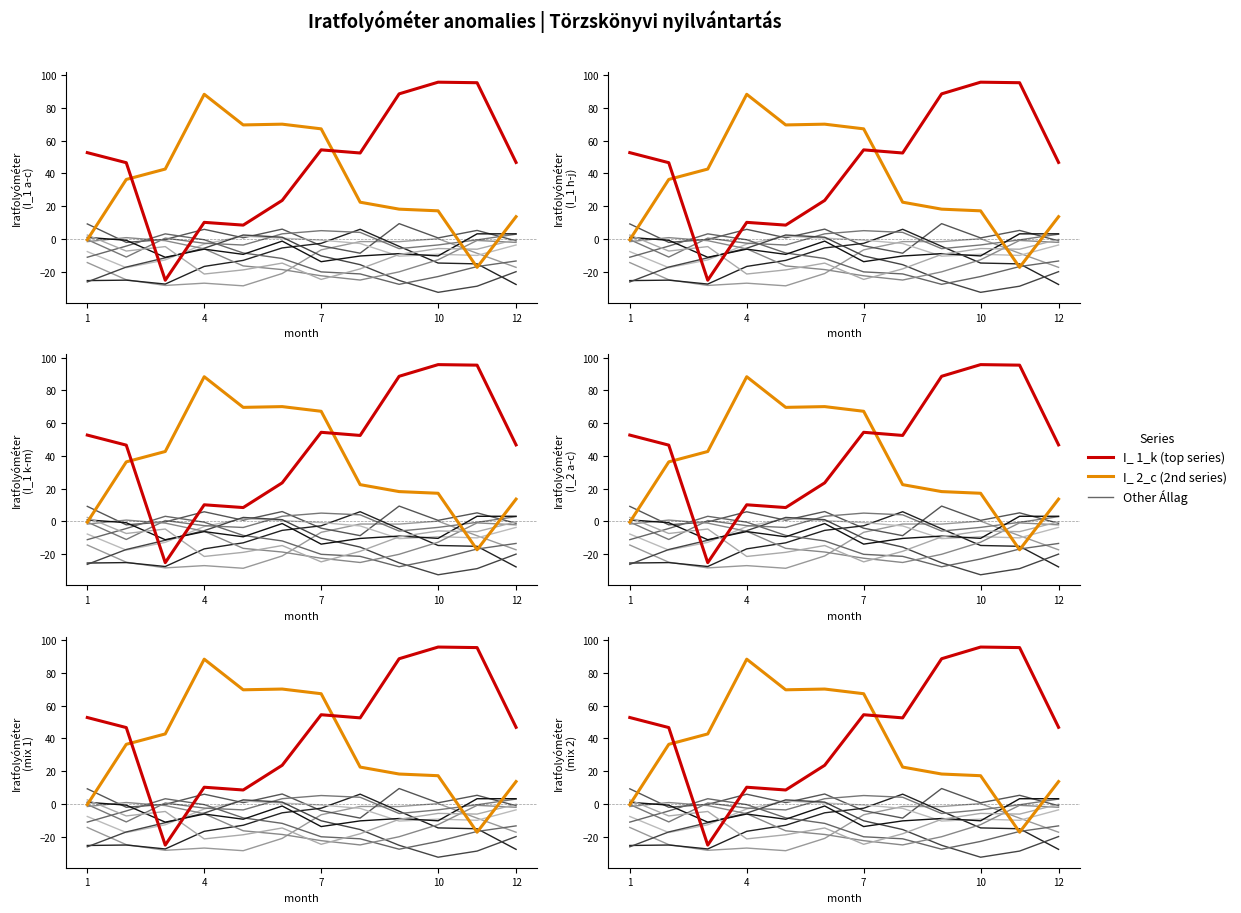

What is the maximum value shown in the chart?

95.7